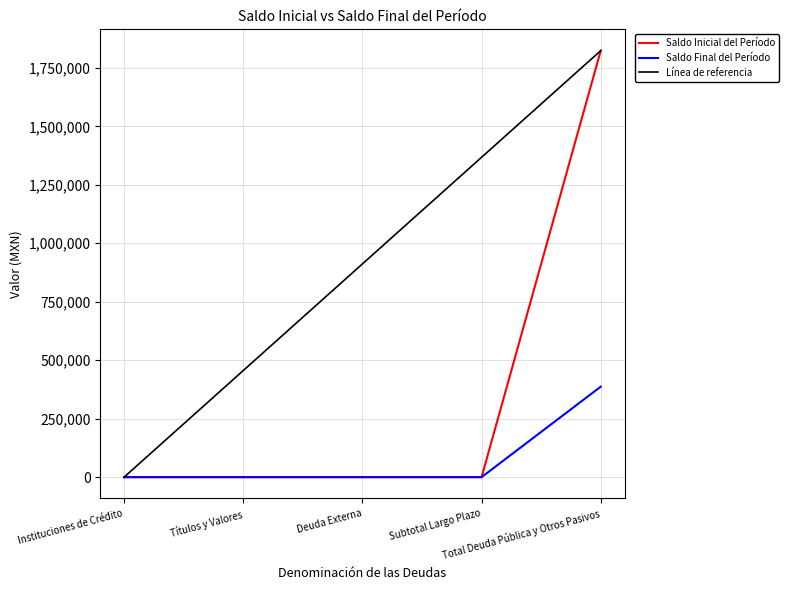

What is the difference between the maximum and second lowest values in the Saldo Inicial del Período series?

1823394.8